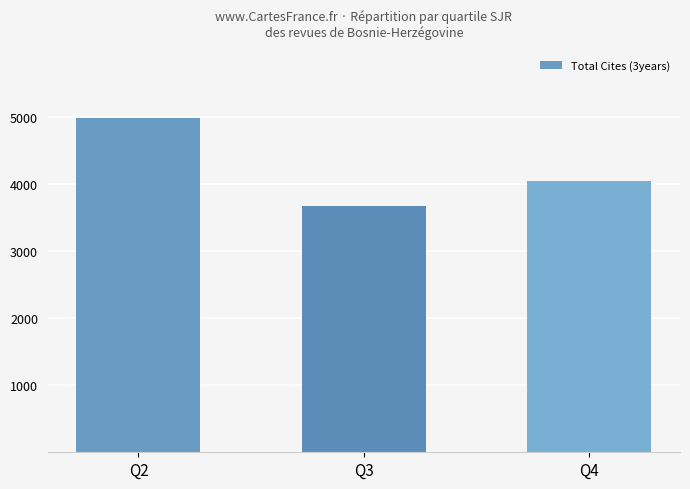

What is the minimum value shown in the chart?

3679